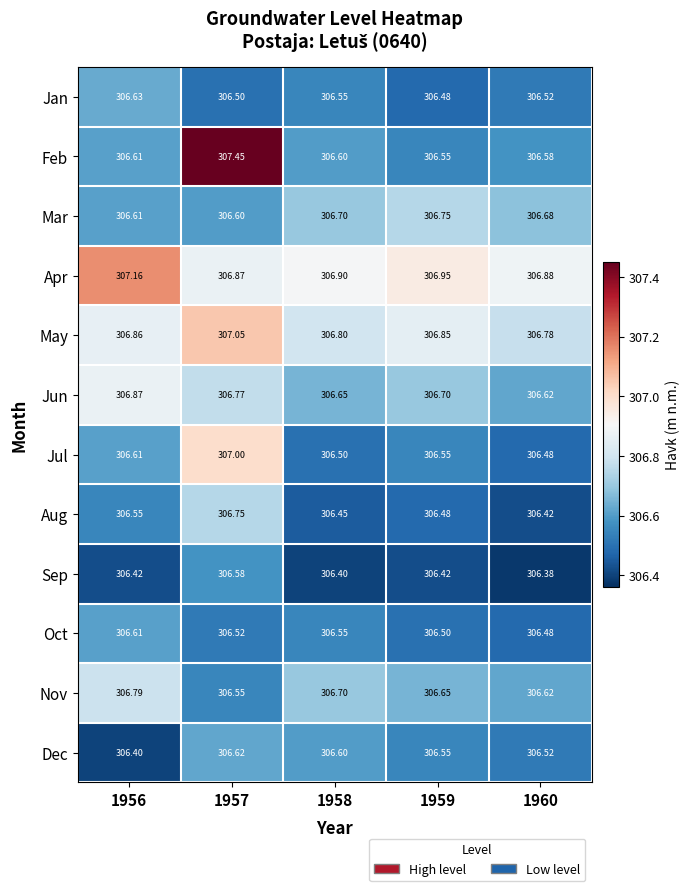

Which series has the widest spread of values?

Feb